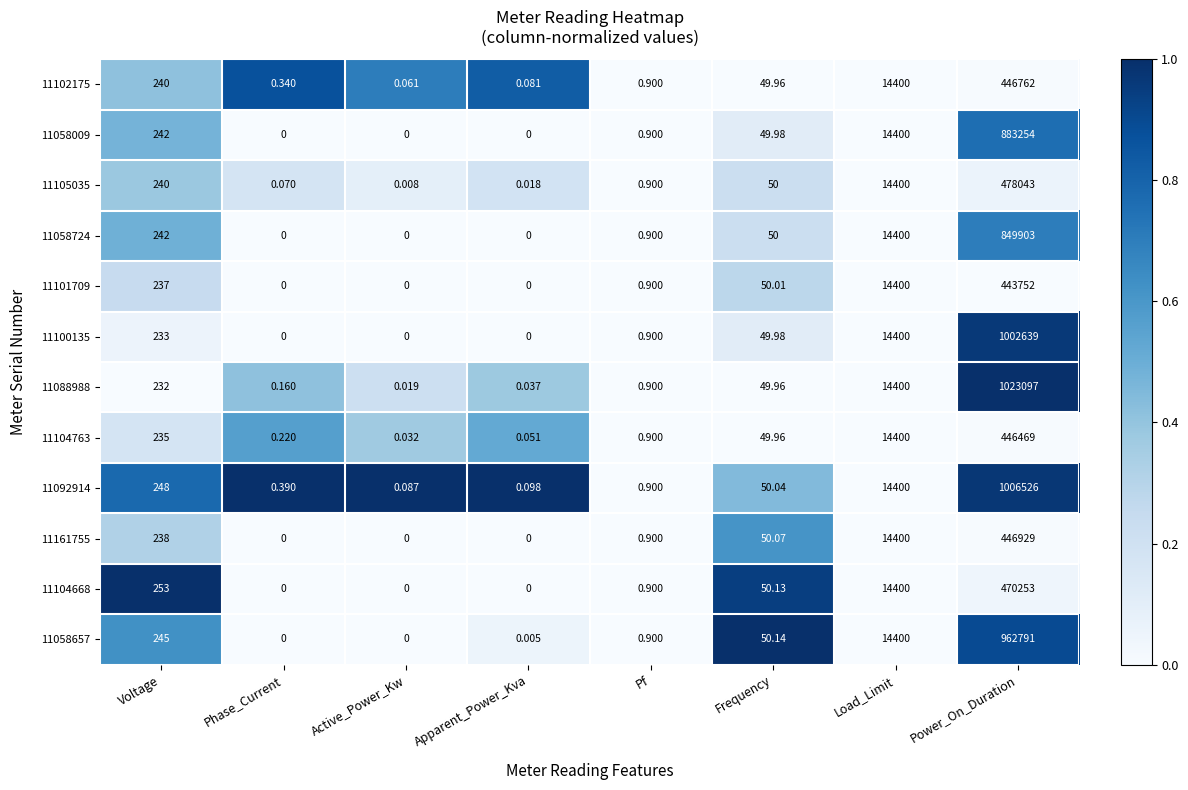

At which category does the chart reach its peak across all series?

Power_On_Duration